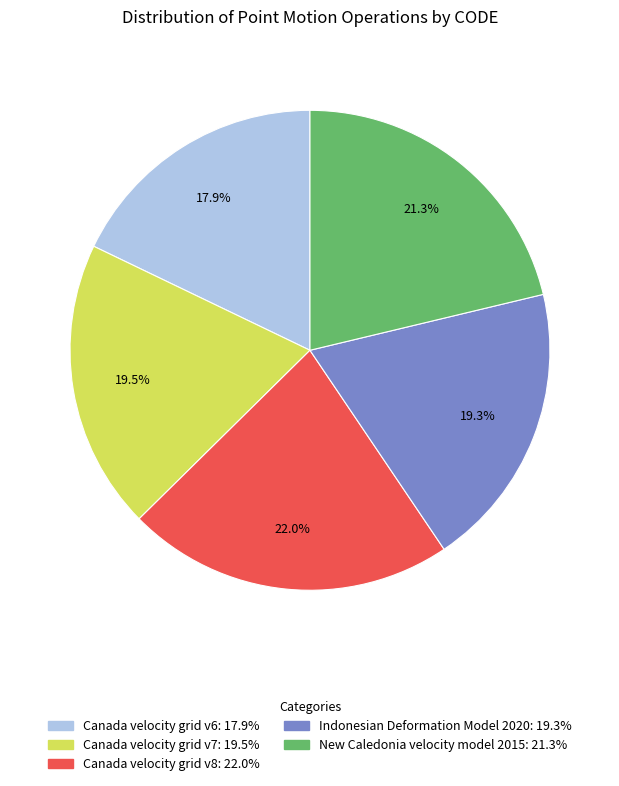

To the nearest percent, what is the average slice percentage?

20%